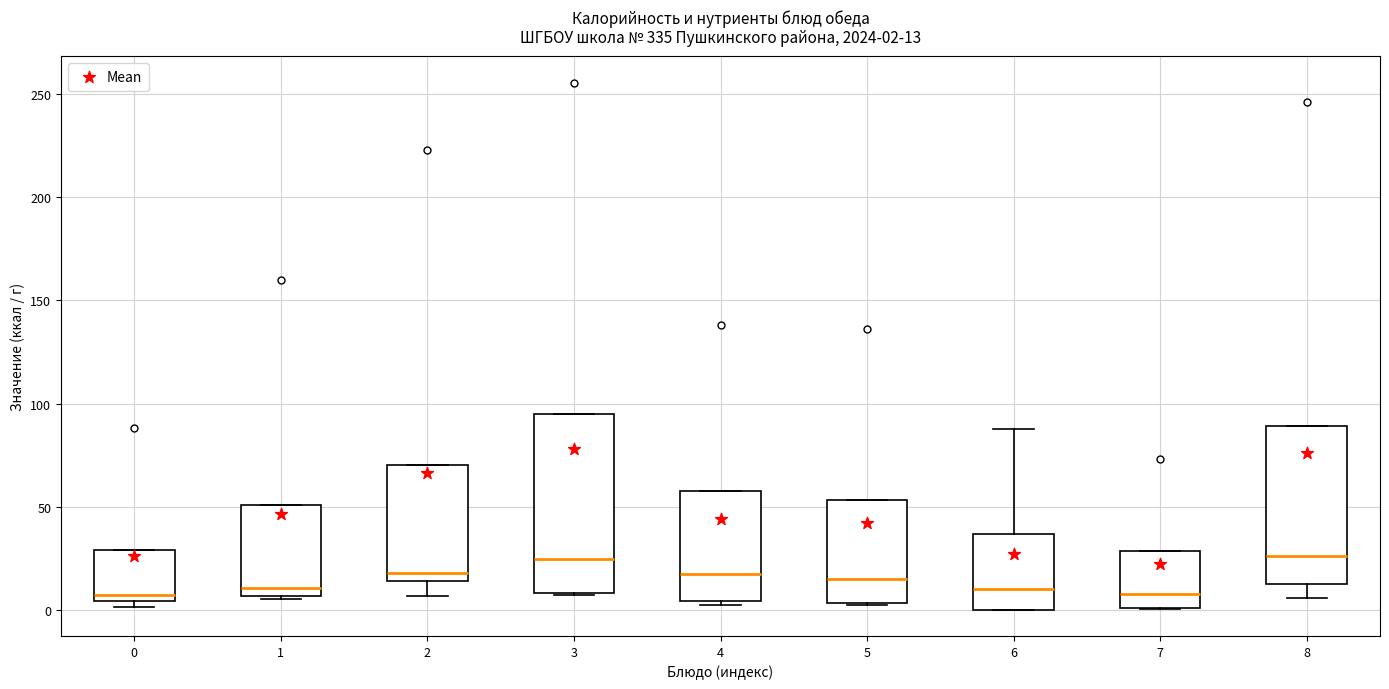

Comparing the boxes themselves (not the whiskers), which one is the tallest?

3